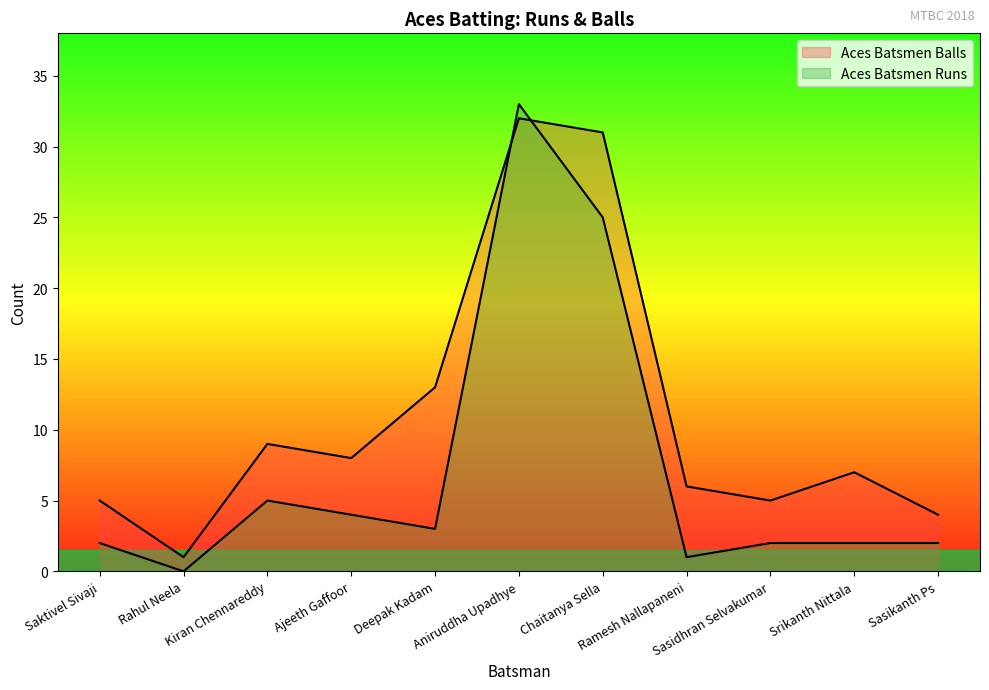

Between Saktivel Sivaji and Rahul Neela, which series saw the biggest shift?

Aces Batsmen Balls